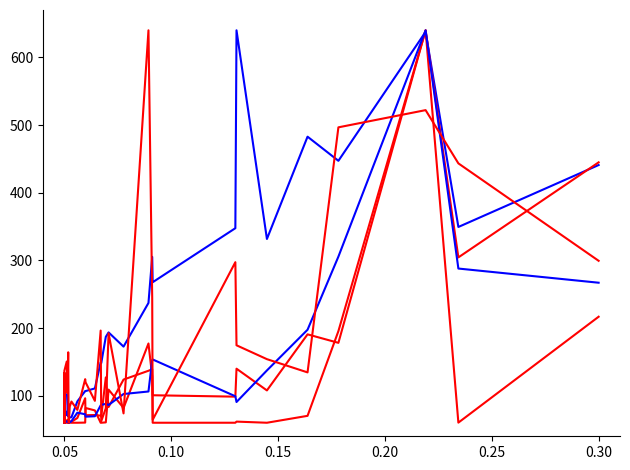

Does the chart have visible grid lines?

No